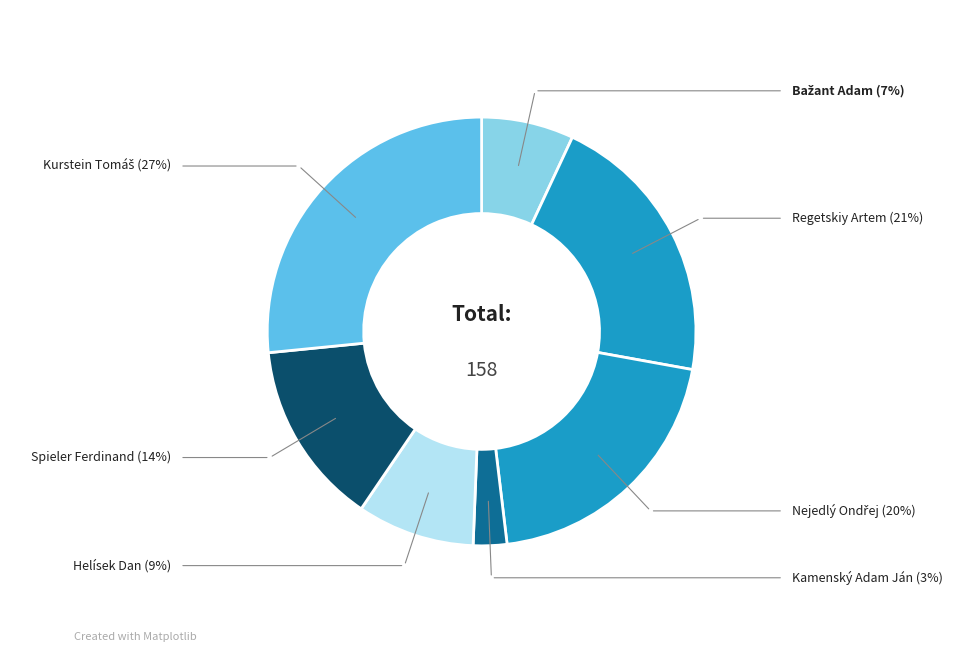

Approximately how many times larger is the value at Kamenský Adam Ján compared to Helísek Dan?

0.3